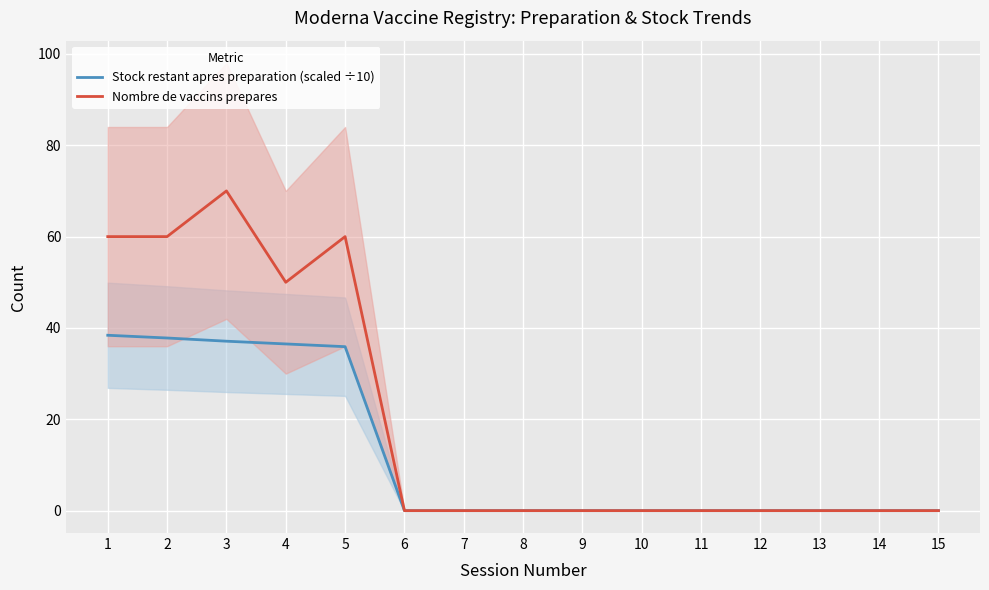

Is the value of Nombre de vaccins prepares at 4 greater than the value of Stock restant apres preparation (scaled ÷10) at 6?

Yes